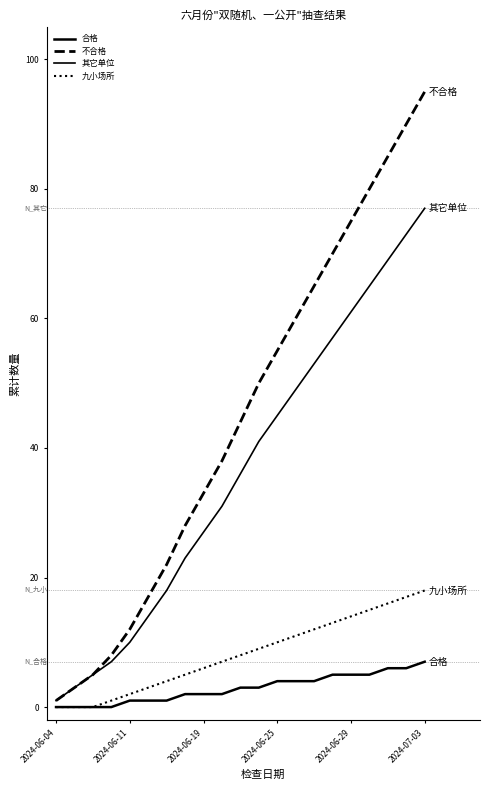

Does the chart have visible grid lines?

No